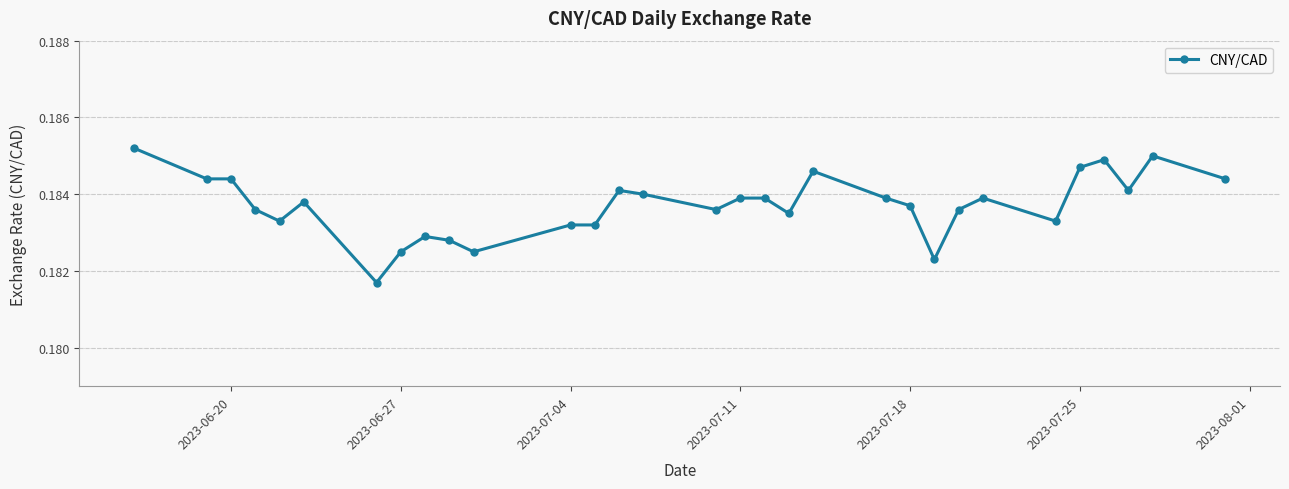

True or false: the data has more than 2 interior local peaks.

True